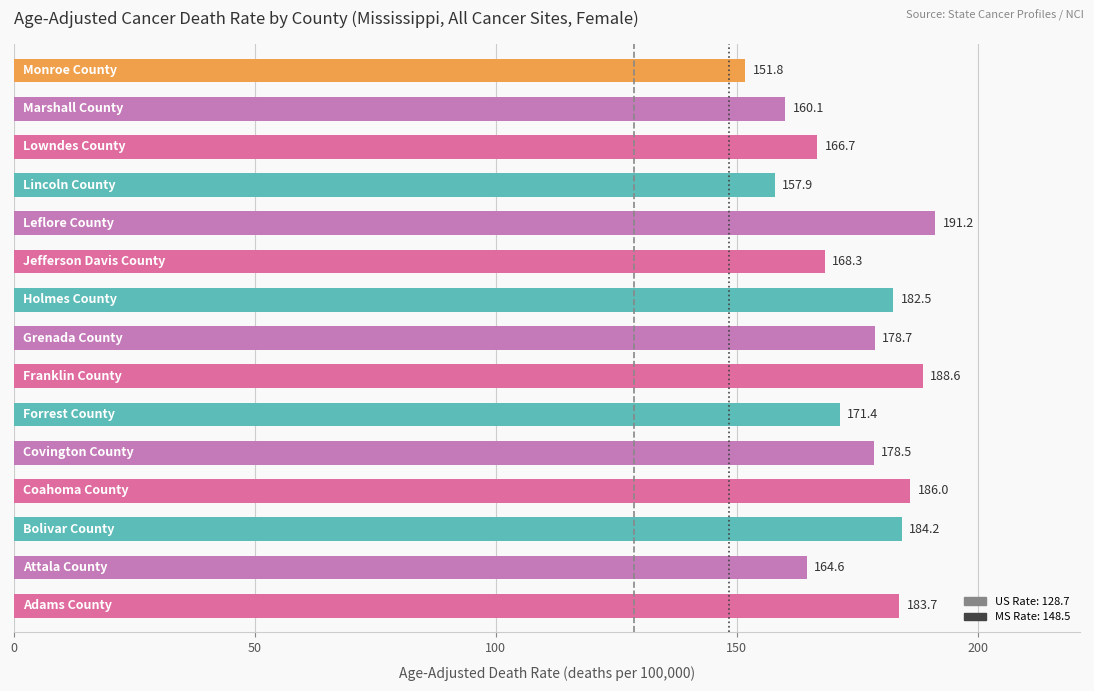

What is the sum of all values?

2614.2